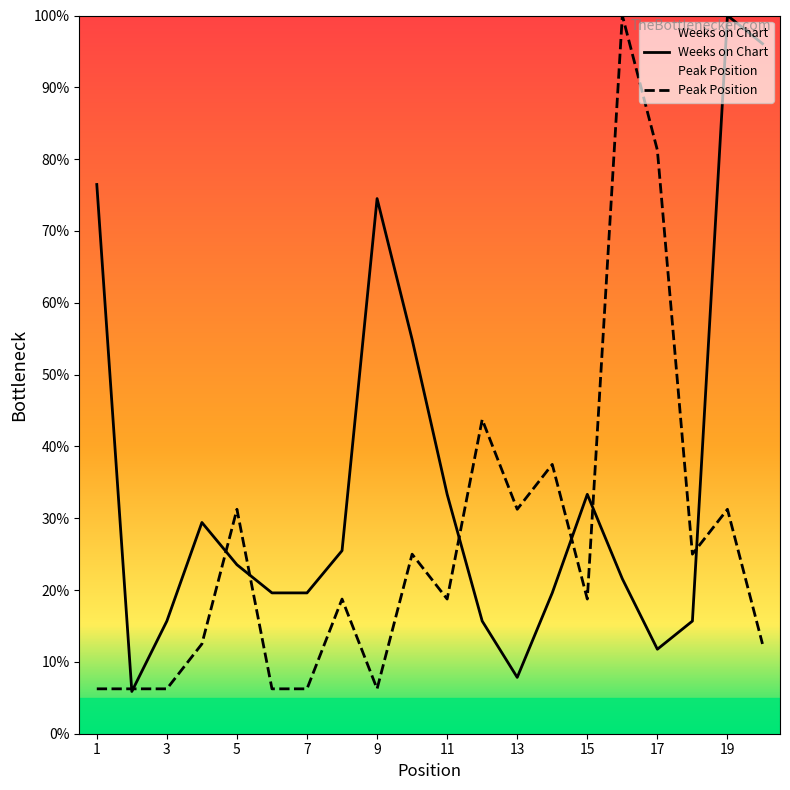

Which series has the widest spread of values?

Weeks on Chart